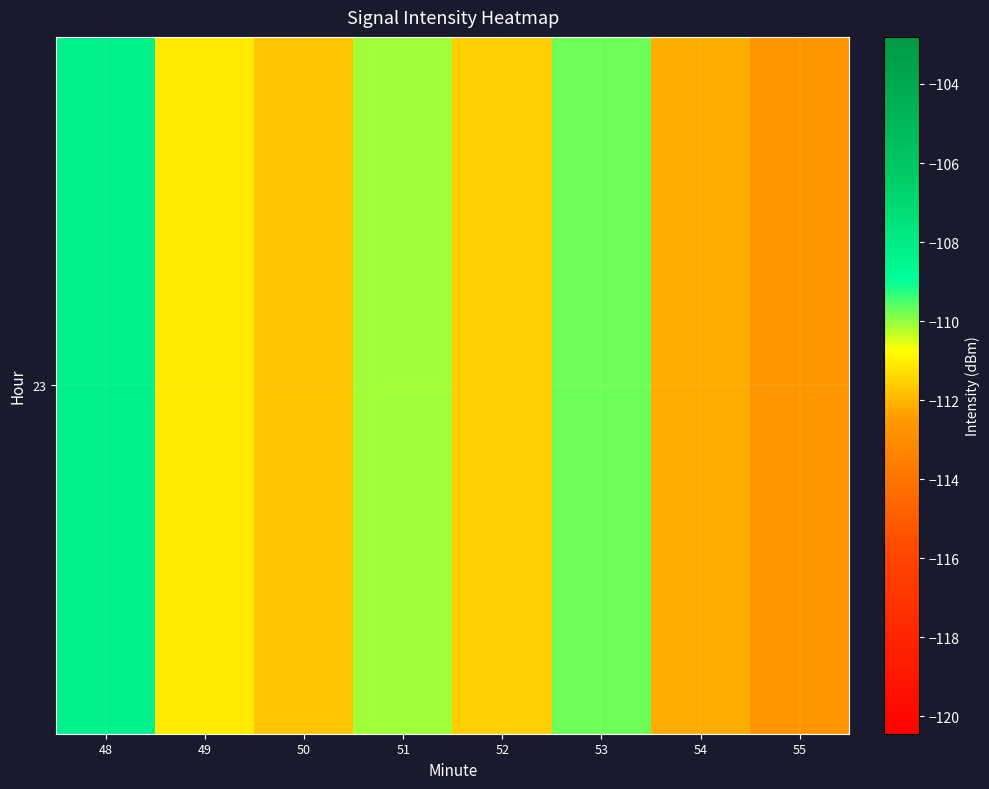

Reading left to right, list all the values displayed in this chart.

48=-108.3	49=-111.1	50=-111.8	51=-110.1	52=-111.6	53=-109.7	54=-112.2	55=-112.6